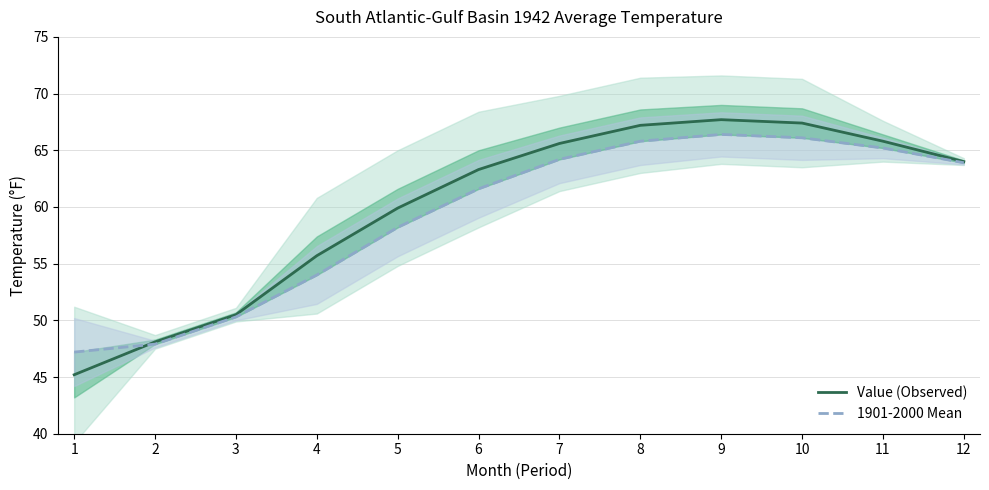

How many lines are shown in the chart?

2